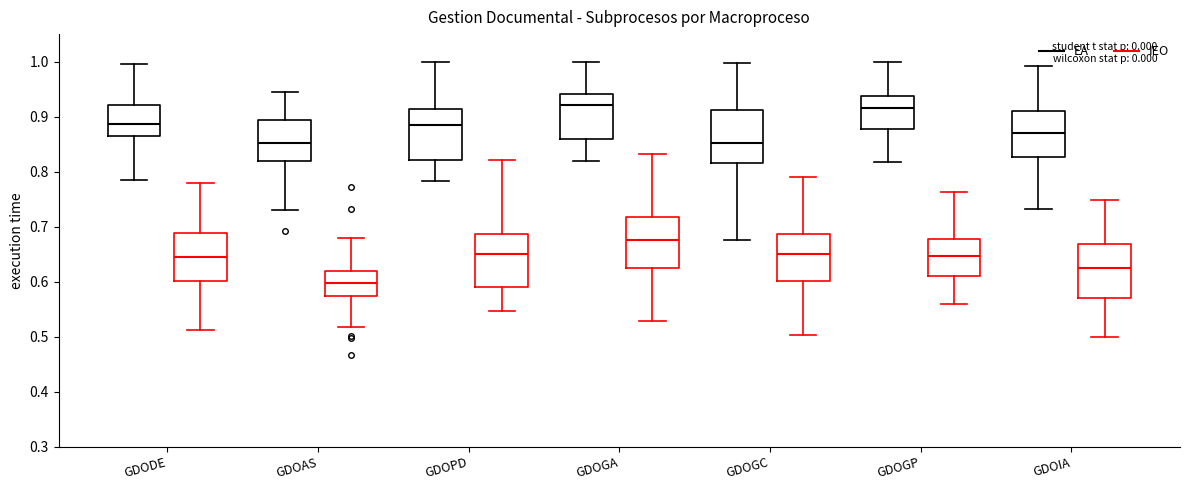

Reading left to right, transcribe this box plot: for each box, give where its median line is, the range the box spans, and where its two whiskers end, as read against the y-axis. The values are not printed on the chart, so give them approximately, as read against the axis.

GDODE (EA): median 0.89, box 0.86 to 0.92, whiskers 0.79 to 0.99
GDODE (IEO): median 0.65, box 0.60 to 0.69, whiskers 0.51 to 0.78
GDOAS (EA): median 0.85, box 0.82 to 0.89, whiskers 0.73 to 0.94
GDOAS (IEO): median 0.60, box 0.57 to 0.62, whiskers 0.52 to 0.68
GDOPD (EA): median 0.89, box 0.82 to 0.91, whiskers 0.78 to 1.00
GDOPD (IEO): median 0.65, box 0.59 to 0.69, whiskers 0.55 to 0.82
GDOGA (EA): median 0.92, box 0.86 to 0.94, whiskers 0.82 to 1.00
GDOGA (IEO): median 0.68, box 0.62 to 0.72, whiskers 0.53 to 0.83
GDOGC (EA): median 0.85, box 0.82 to 0.91, whiskers 0.68 to 1.00
GDOGC (IEO): median 0.65, box 0.60 to 0.69, whiskers 0.50 to 0.79
GDOGP (EA): median 0.92, box 0.88 to 0.94, whiskers 0.82 to 1.00
GDOGP (IEO): median 0.65, box 0.61 to 0.68, whiskers 0.56 to 0.76
GDOIA (EA): median 0.87, box 0.83 to 0.91, whiskers 0.73 to 0.99
GDOIA (IEO): median 0.62, box 0.57 to 0.67, whiskers 0.50 to 0.75